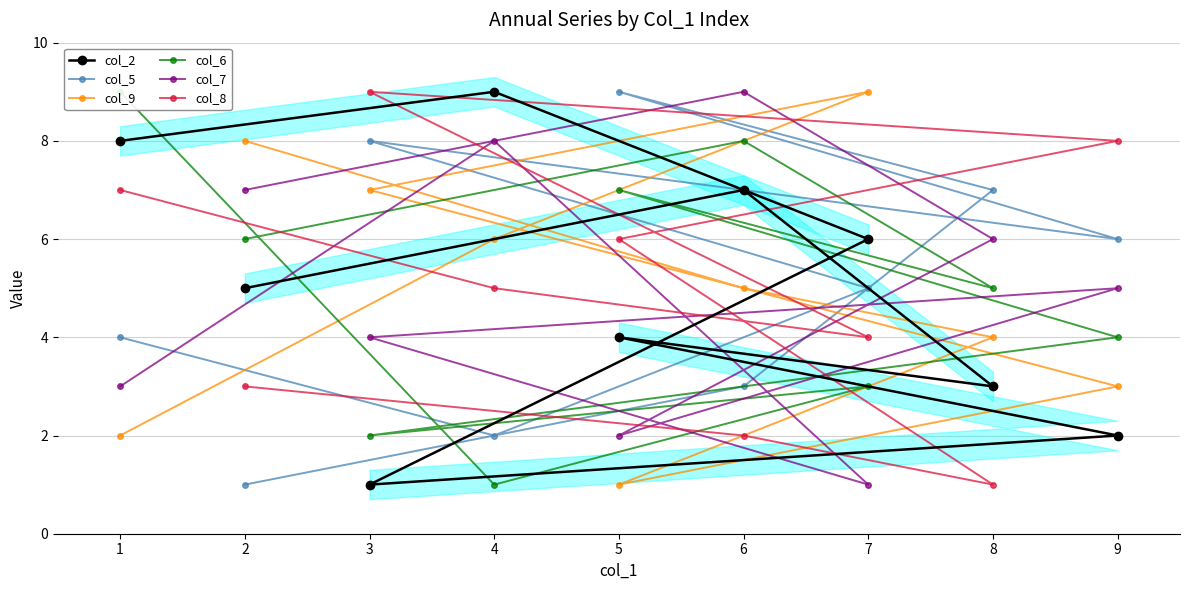

True or false: col_6 has more than 2 interior local peaks.

True